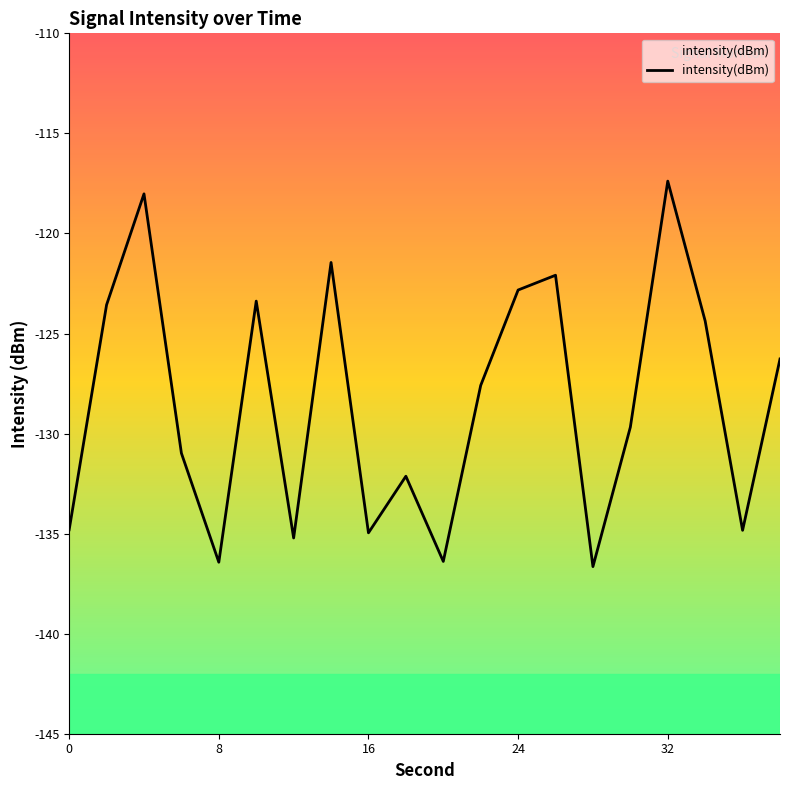

What is the minimum value shown in the chart?

-136.6